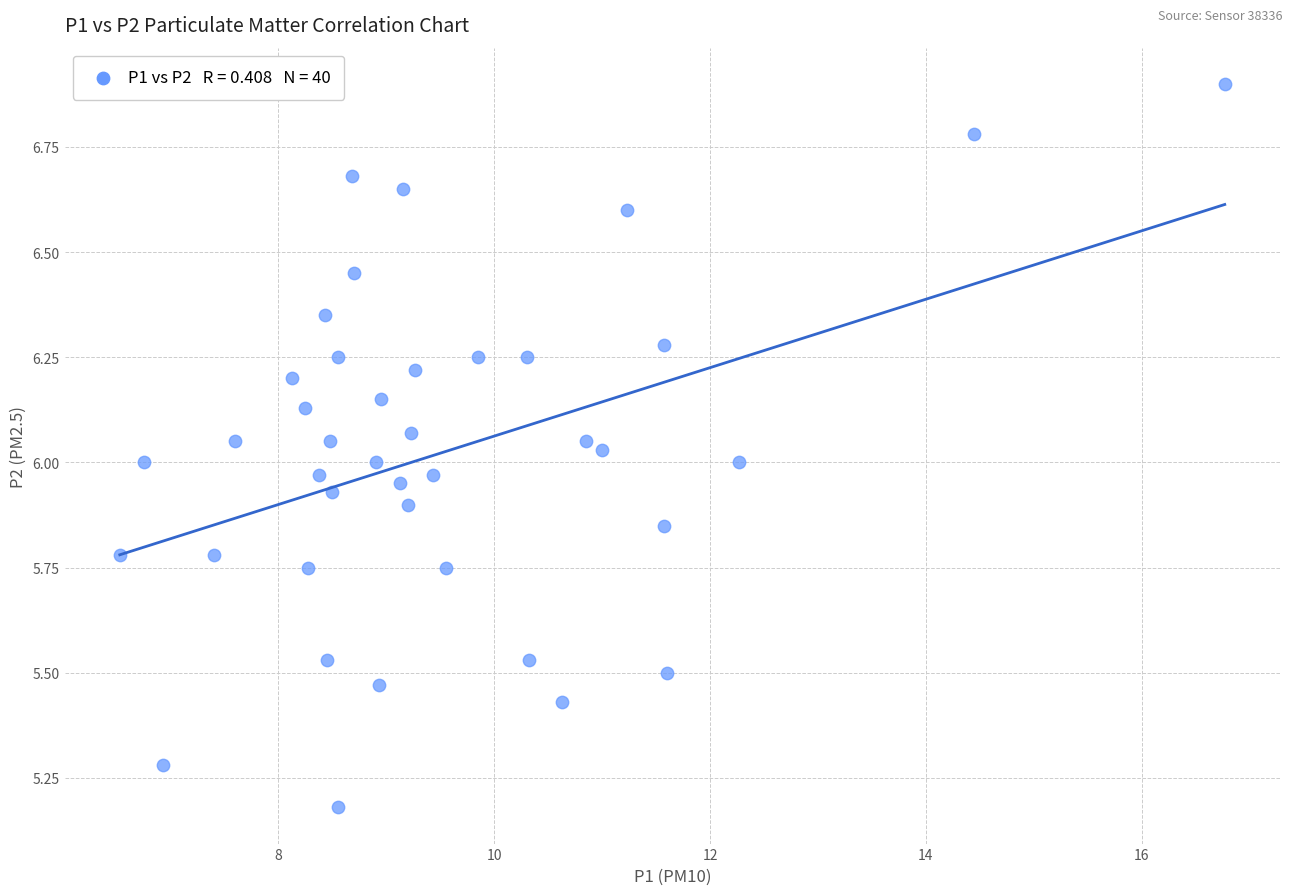

What is the range of Y values (max minus min)?

1.7